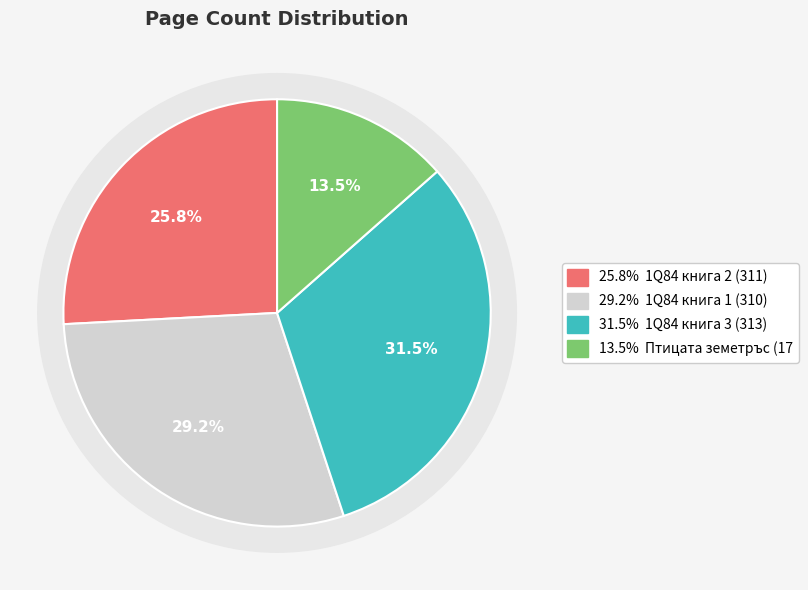

Is it true that 1Q84 книга 1 (310) is 21% of the pie?

False